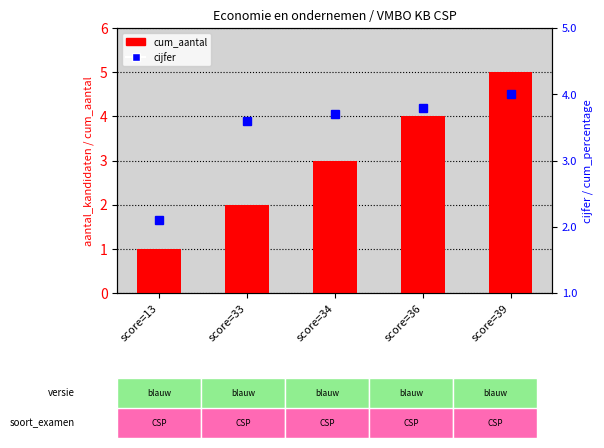

Where is cum_aantal nearest to the value 3?

score=34